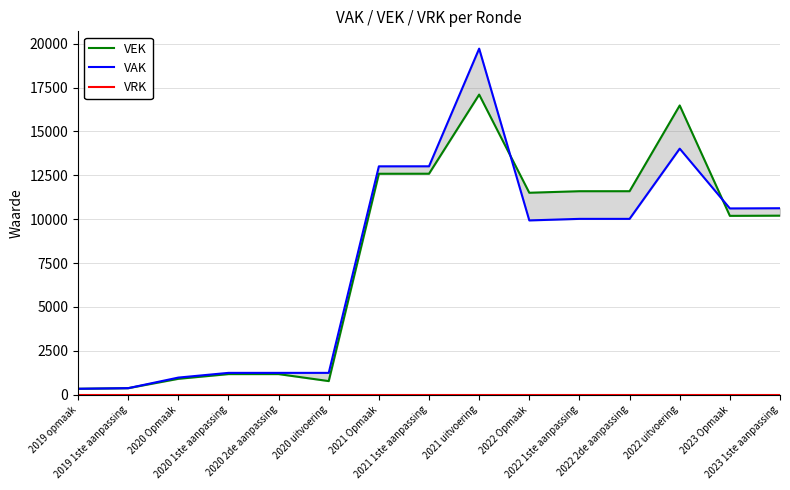

What is the label of the 3rd point from the right?

2022 uitvoering